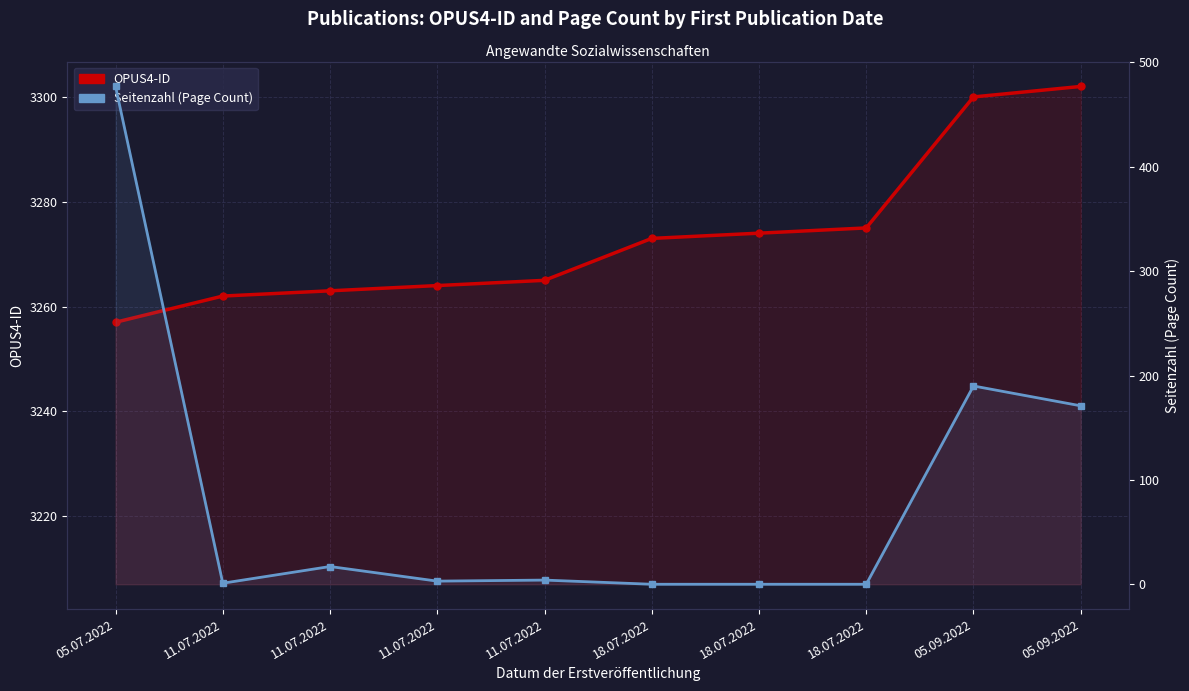

Is it true that OPUS4-ID equals 3274 at 18.07.2022?

True